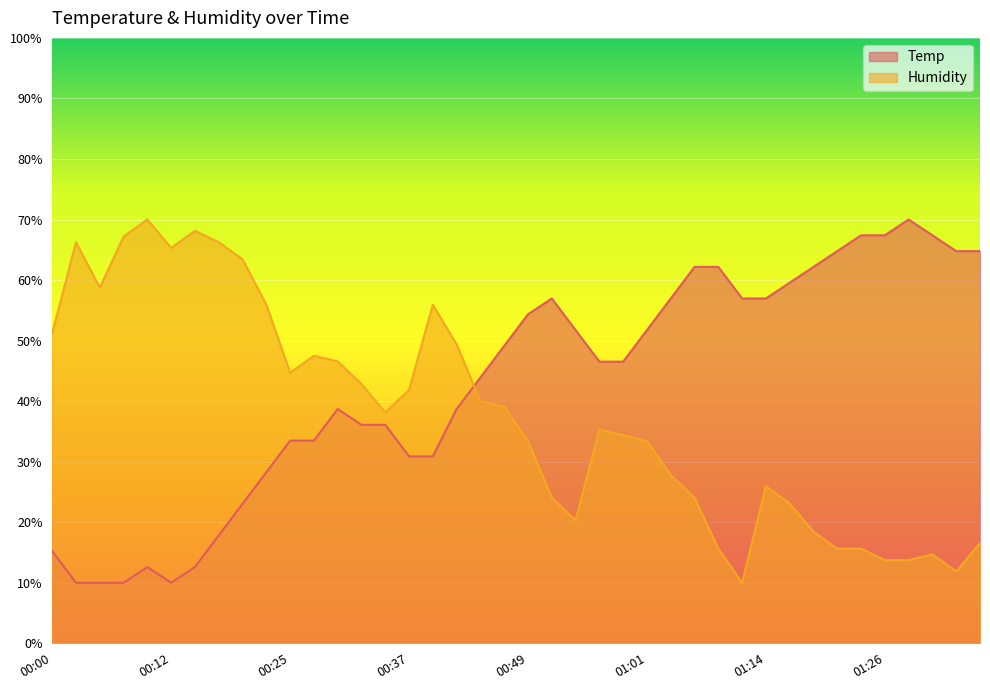

Which category has the lowest value across all series?

00:03